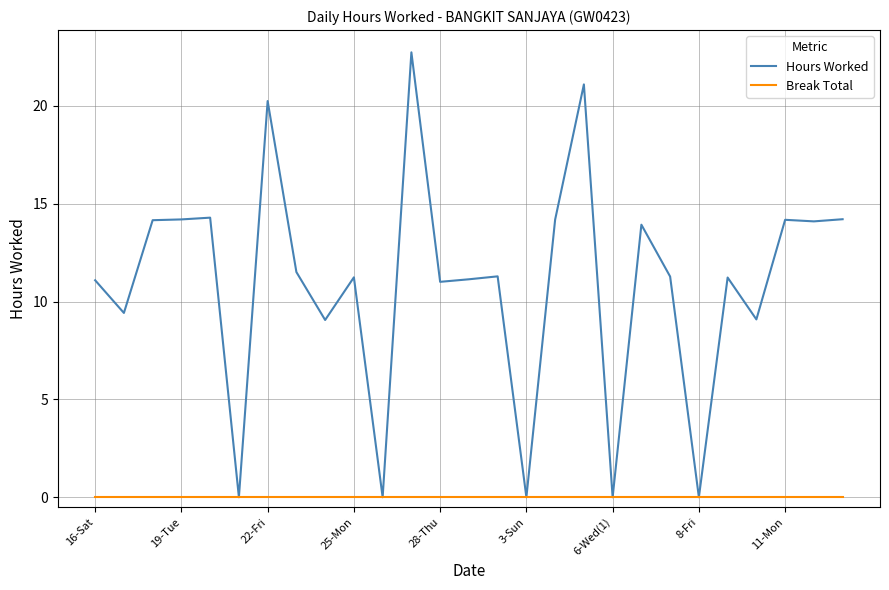

At how many categories does at least one series exceed 1?

22